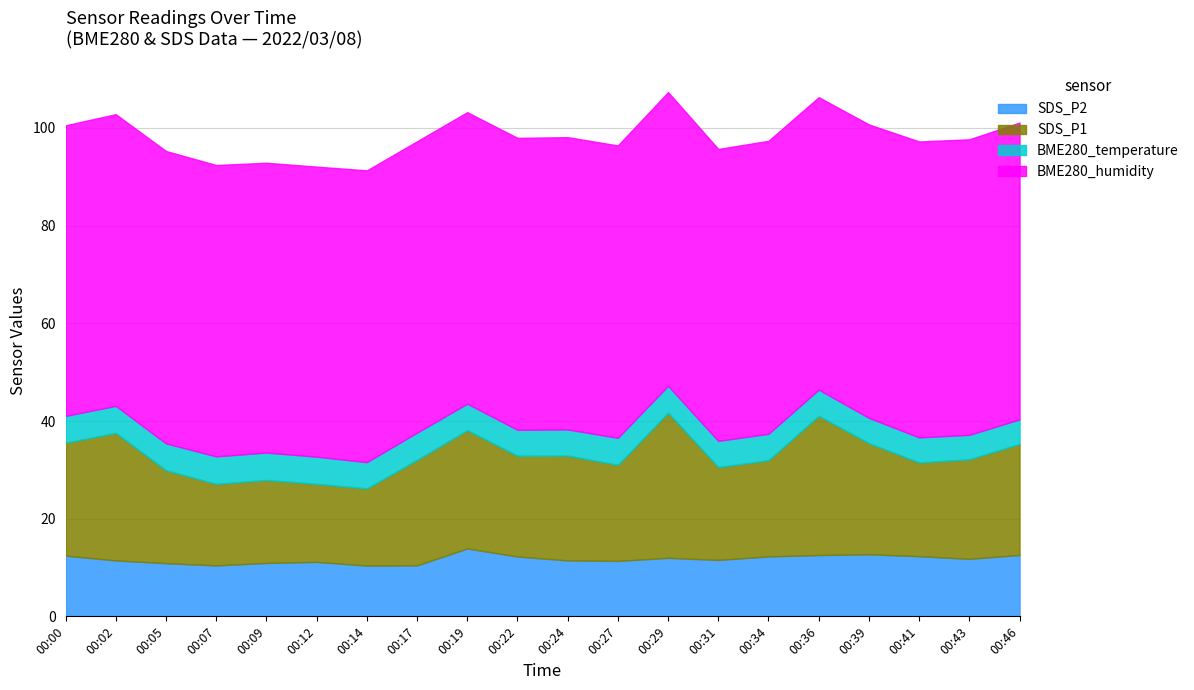

Is the value of BME280_humidity at 00:02 greater than the value of SDS_P2 at 00:07?

Yes